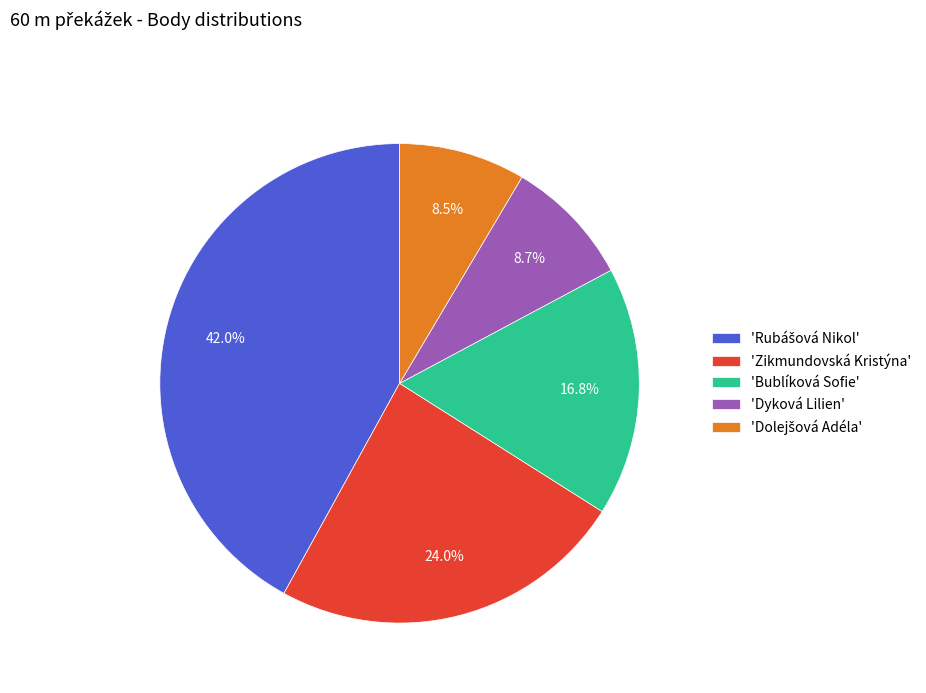

Is there a majority slice in this chart?

No